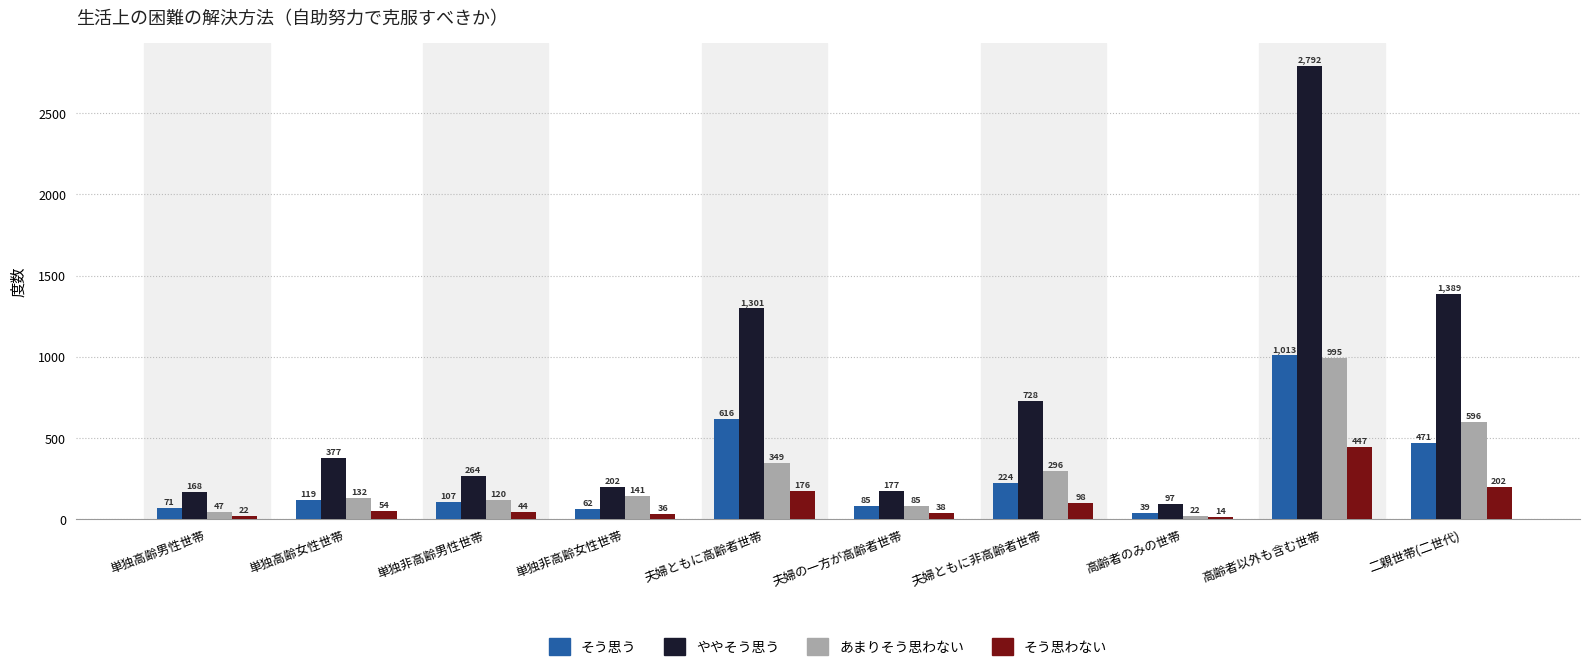

What is the label of the 9th bar from the right?

単独高齢女性世帯